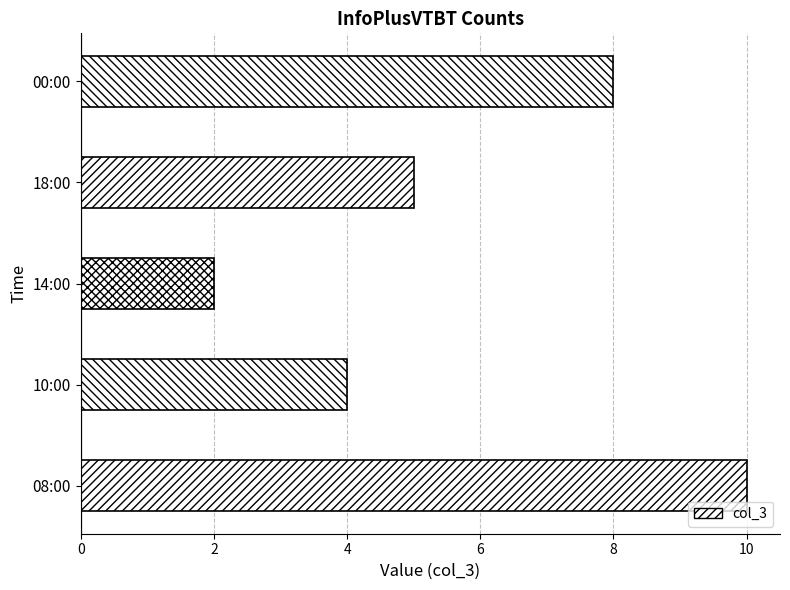

What is the sum of all values?

29